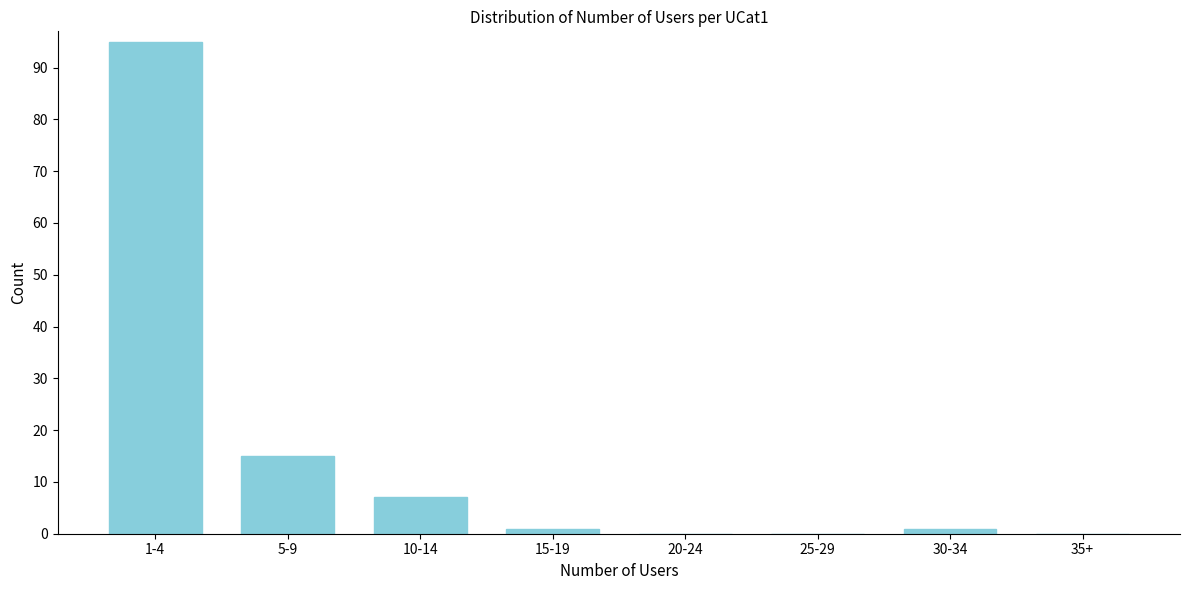

Reading right to left, list all the values displayed in this chart.

35+=0	30-34=1	25-29=0	20-24=0	15-19=1	10-14=7	5-9=15	1-4=95